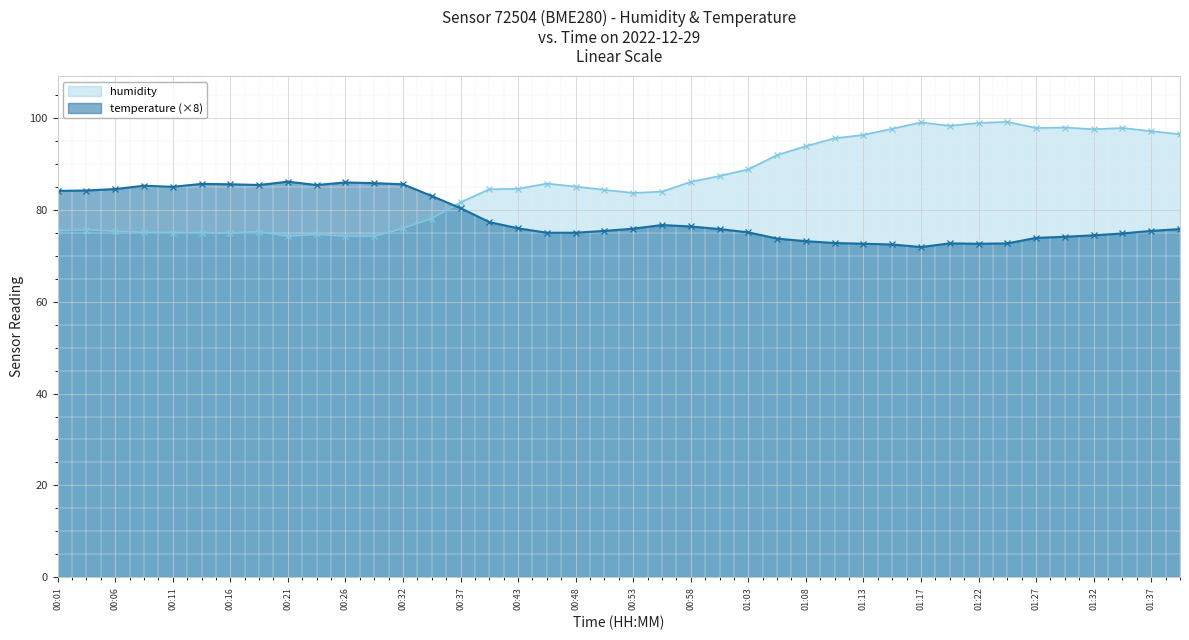

How many times do temperature and humidity cross each other?

1